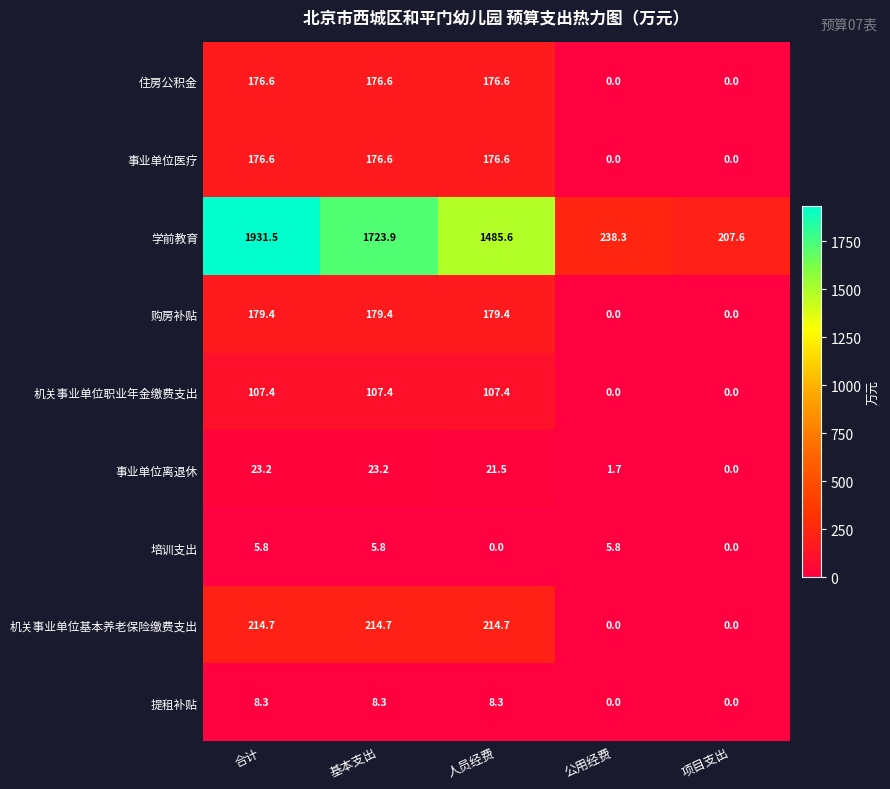

Is it true that 机关事业单位职业年金缴费支出 equals 0.0 at 公用经费?

True